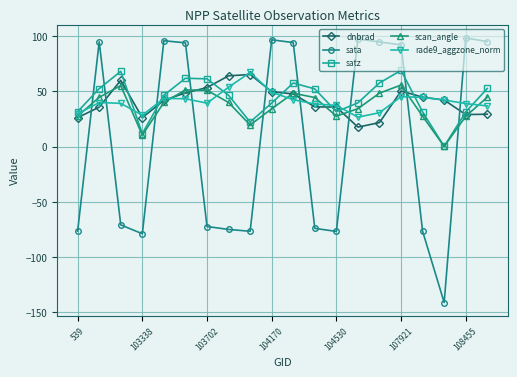

True or false: rade9_aggzone_norm has more than 2 points higher than both neighbors.

True